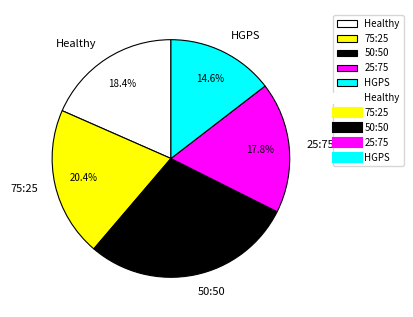

What percentage is the 50:50 slice, to the nearest percent?

29%